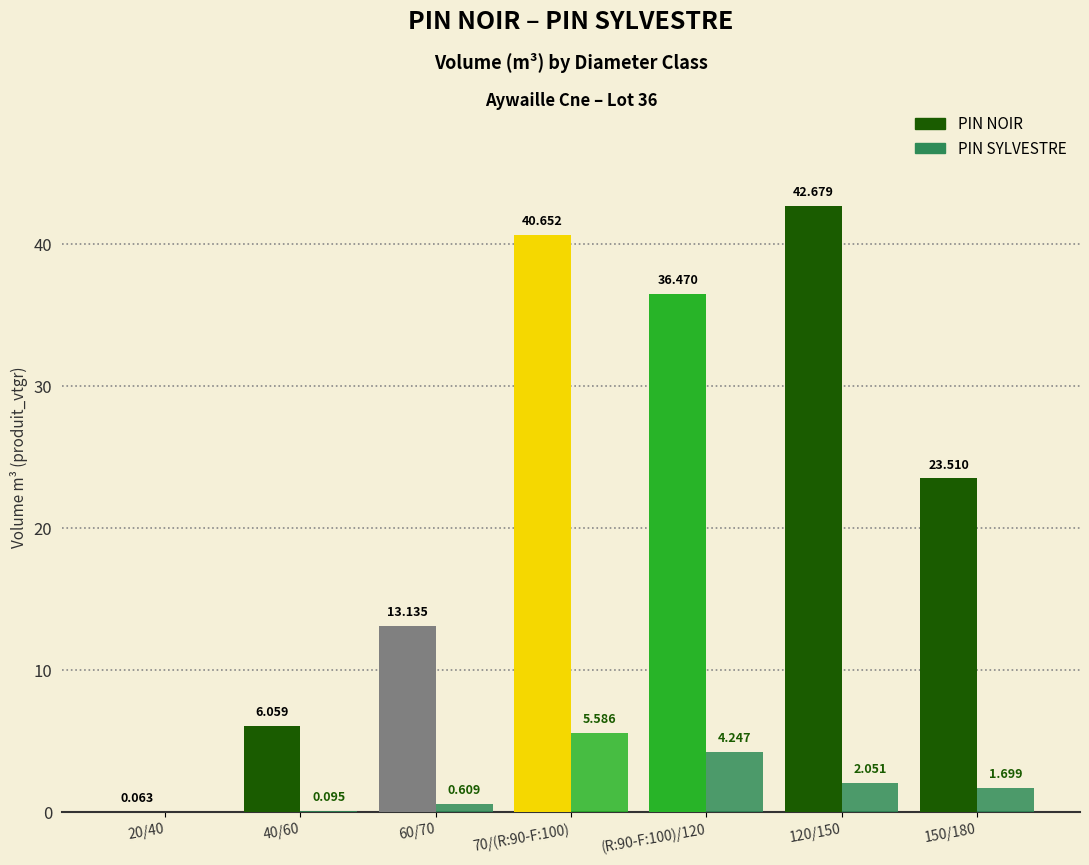

Reading left to right, list all the values displayed in this chart.

PIN NOIR: 20/40=0.1	40/60=6.1	60/70=13.1	70/(R:90-F:100)=40.7	(R:90-F:100)/120=36.5	120/150=42.7	150/180=23.5
PIN SYLVESTRE: 20/40=0.0	40/60=0.1	60/70=0.6	70/(R:90-F:100)=5.6	(R:90-F:100)/120=4.2	120/150=2.1	150/180=1.7